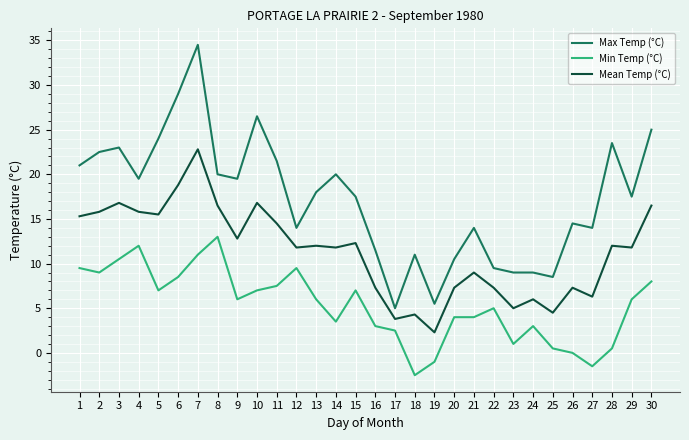

At which label does Mean Temp (°C) first exceed 12?

1